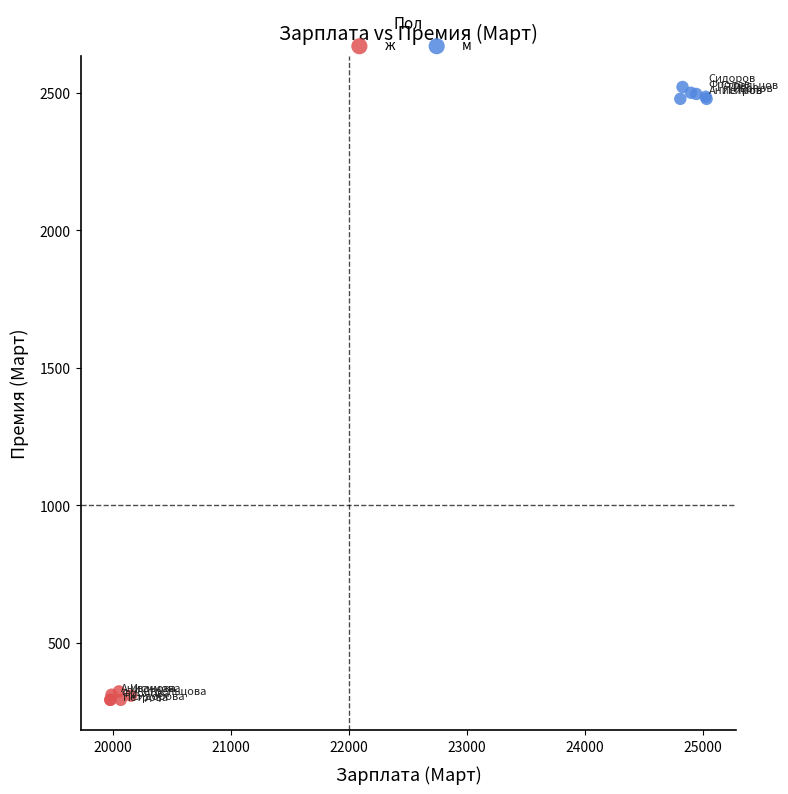

Which series reaches the minimum Y coordinate?

ж